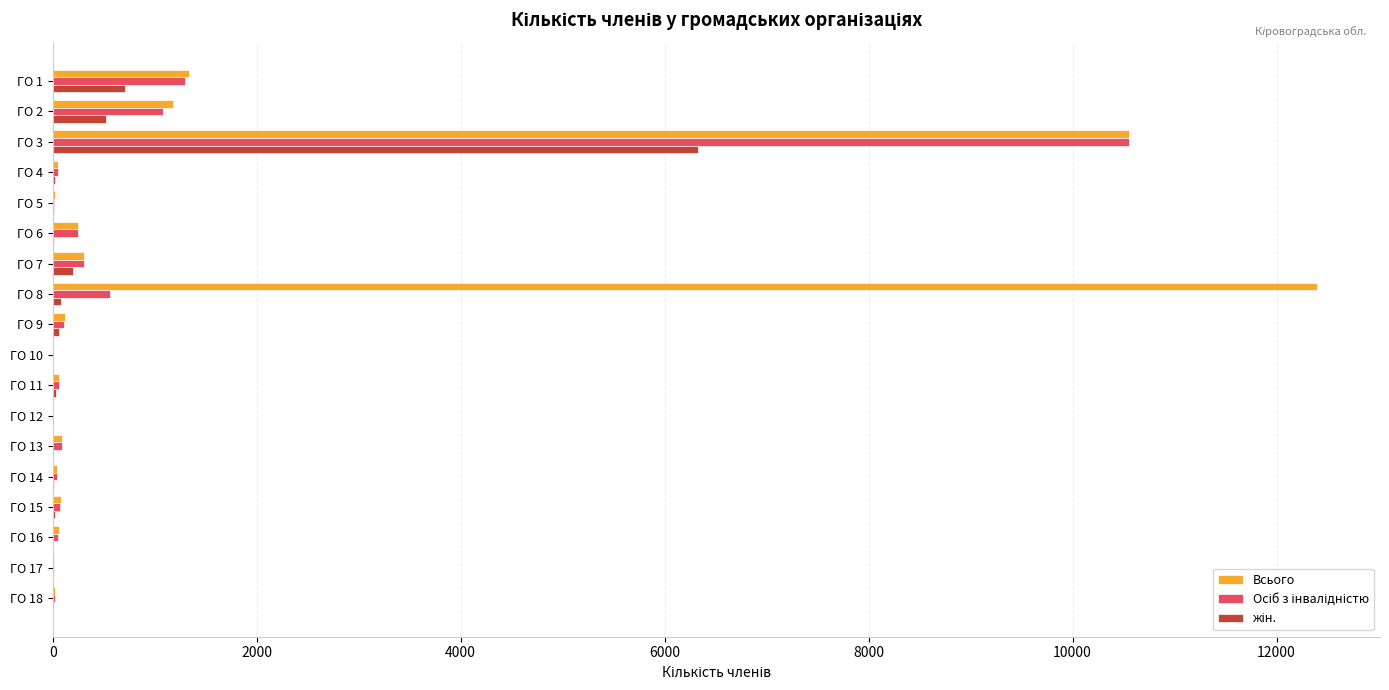

Which series has the largest total across all categories?

Всього